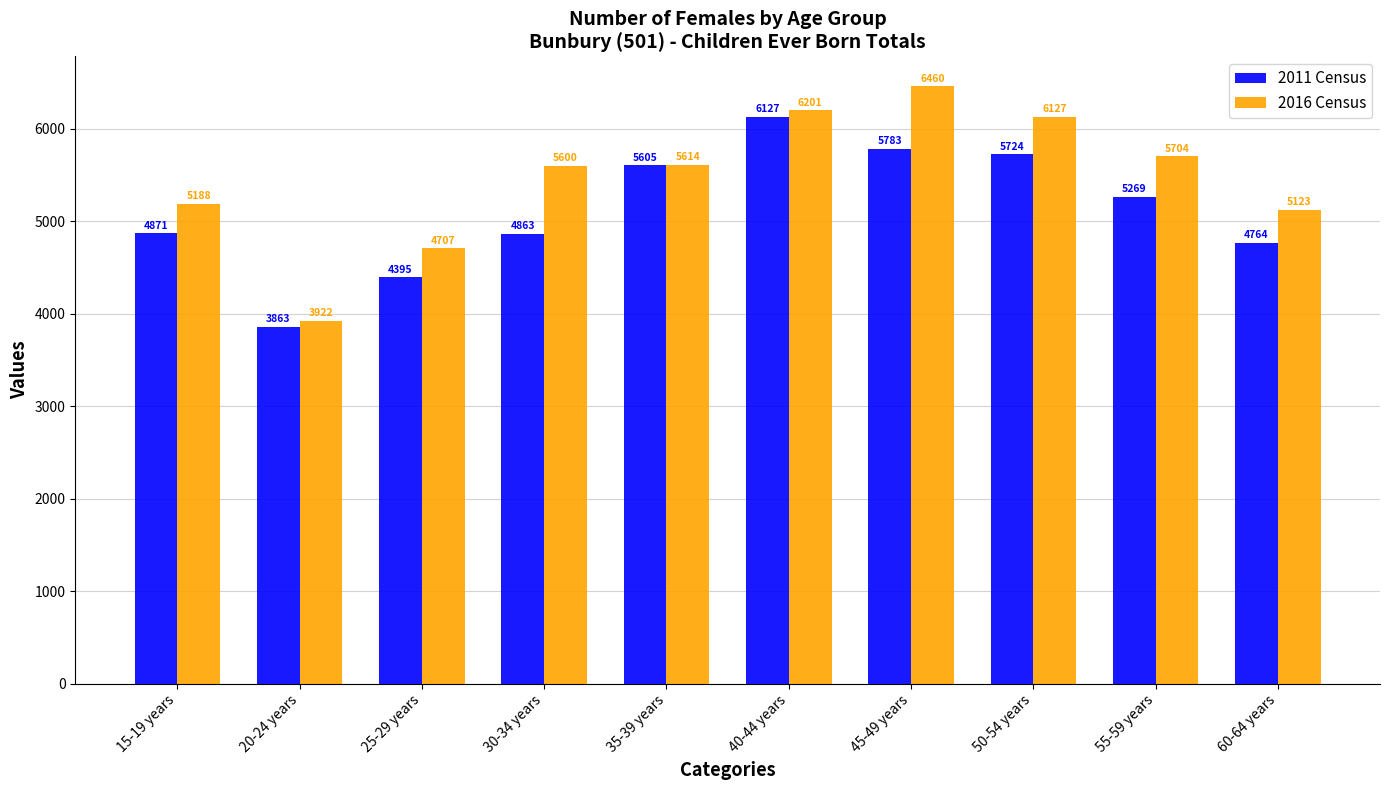

How many bars are there in total?

20